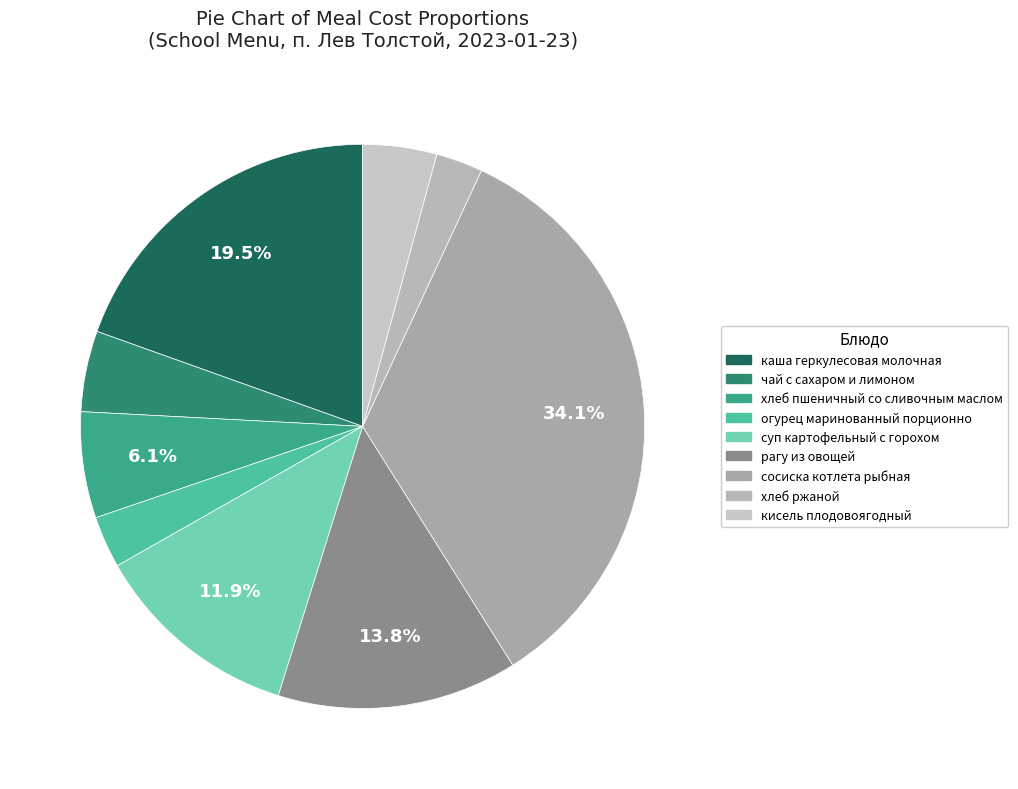

To the nearest percent, what is the average slice percentage?

11%